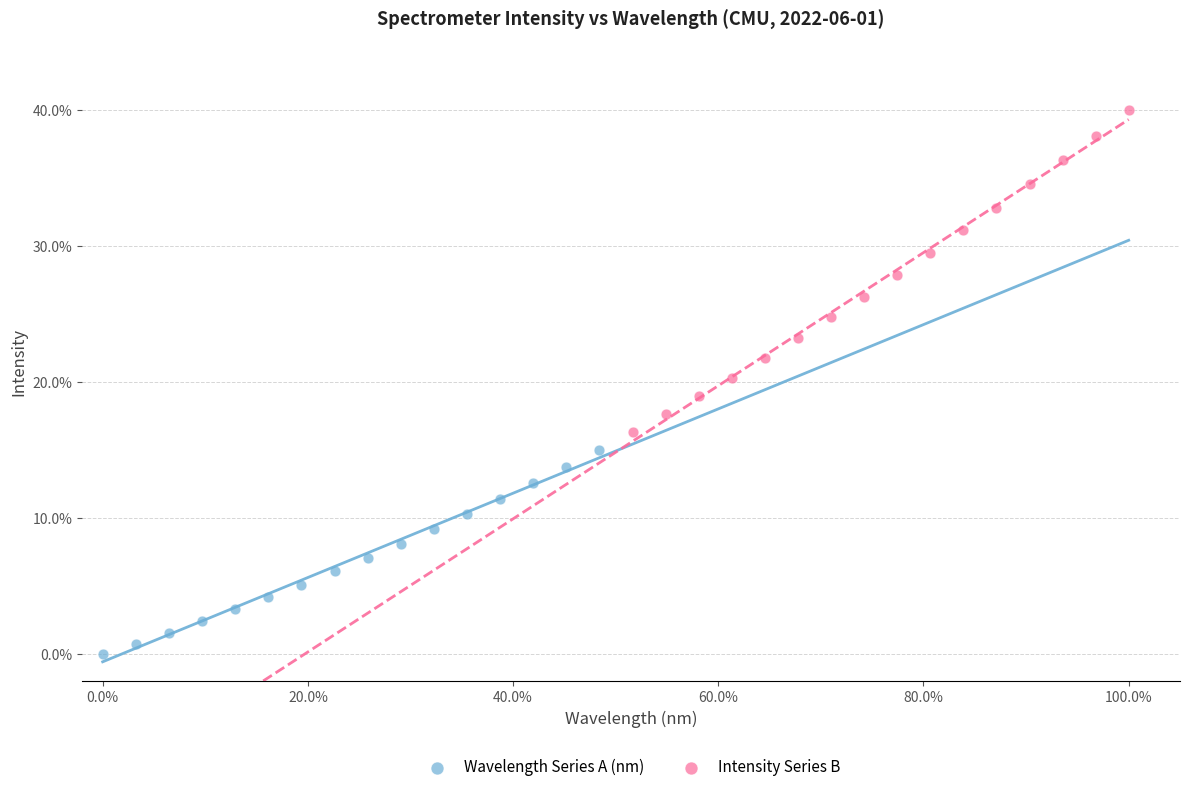

Which series contains the lowest Y value?

Wavelength Series A (nm)